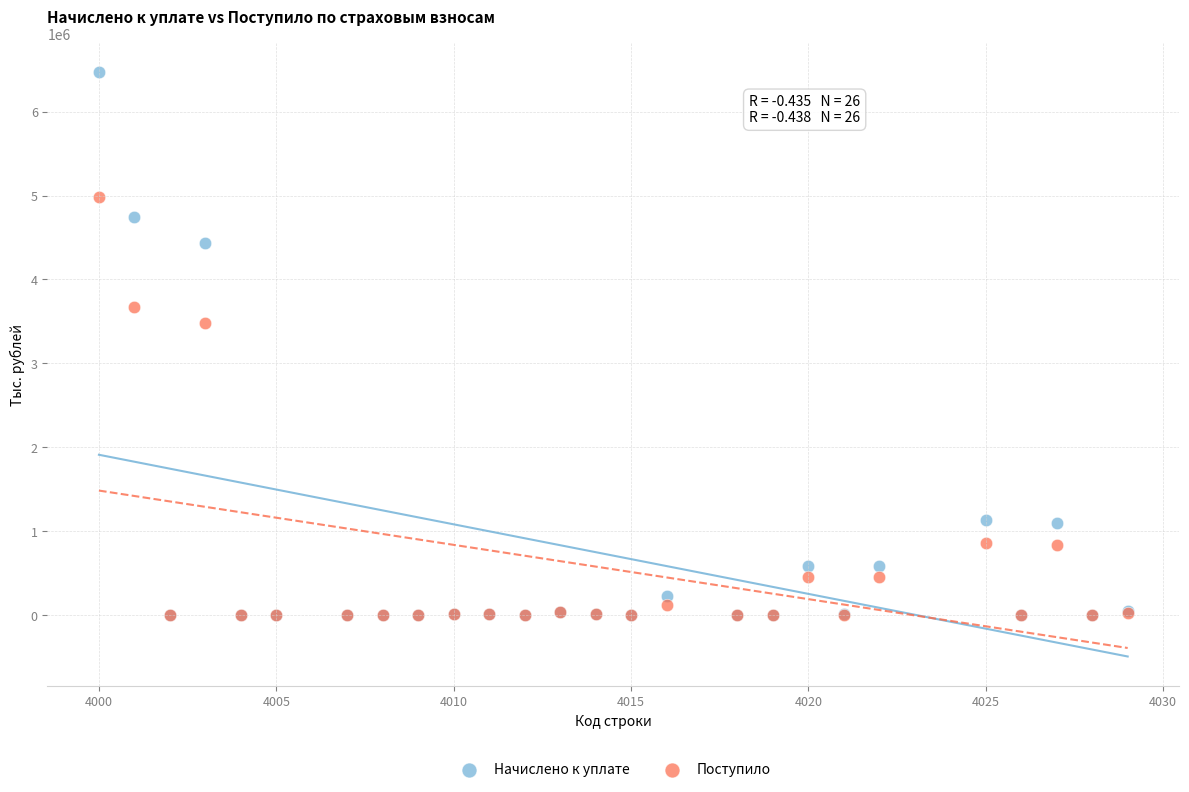

What are all the series names shown in the legend?

Начислено к уплате, Поступило